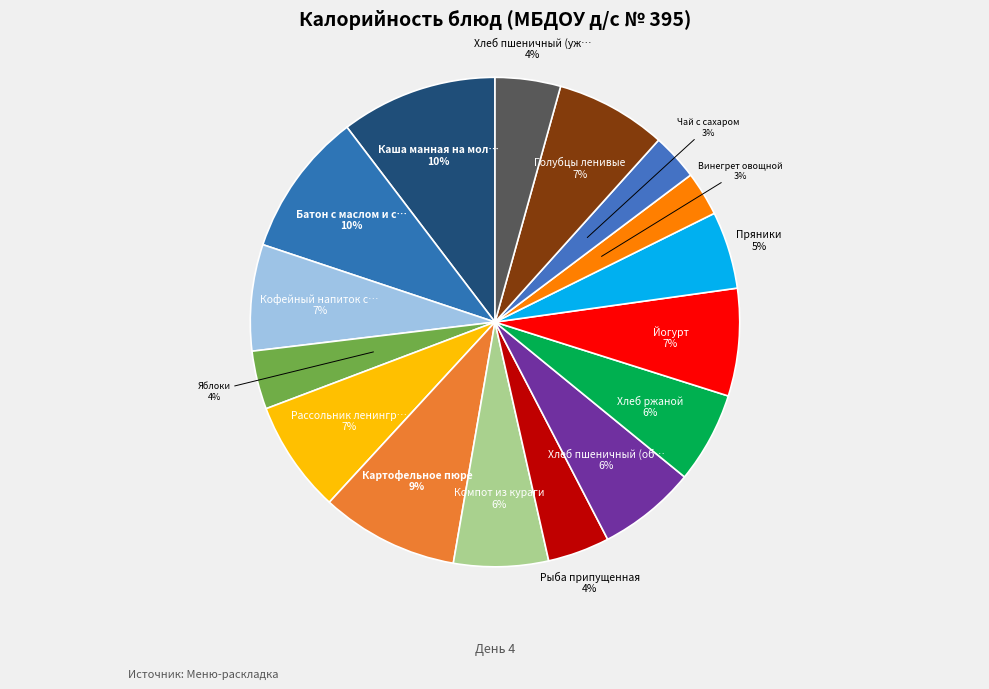

Do Голубцы ленивые and Картофельное пюре together represent more than half of the pie?

No